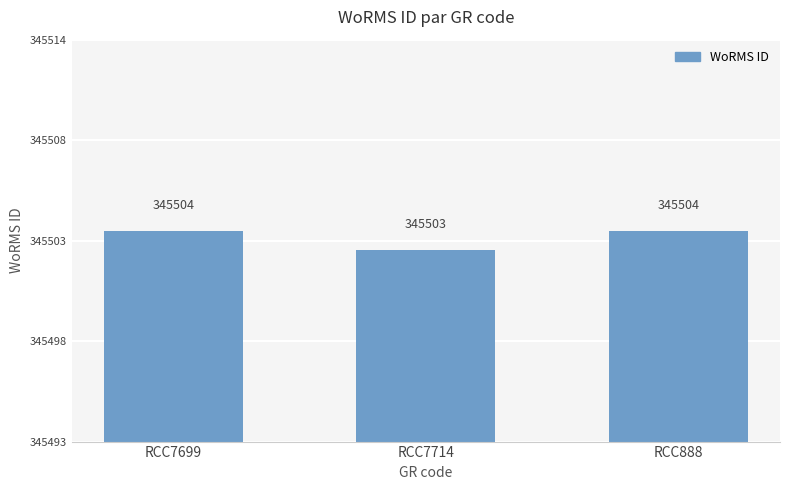

Rank the categories by value from lowest to highest.

RCC7714, RCC7699, RCC888